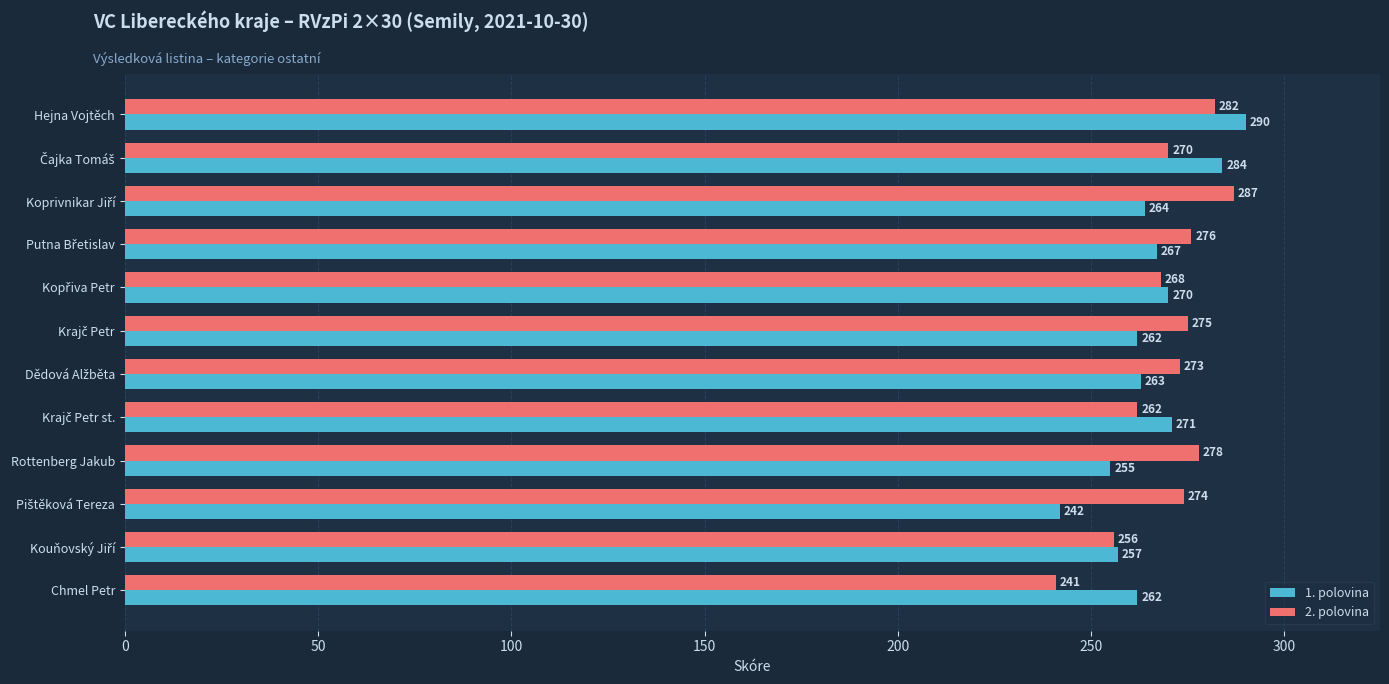

At which category does the chart reach its minimum across all series?

Chmel Petr